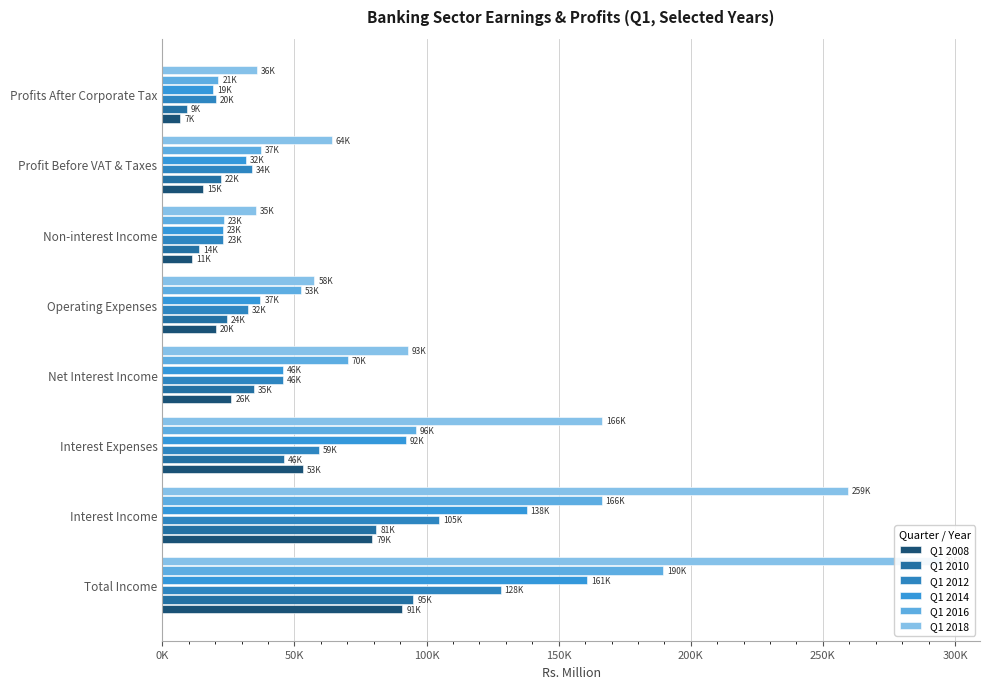

What is the label of the 7th bar from the left?

Profit Before VAT & Taxes